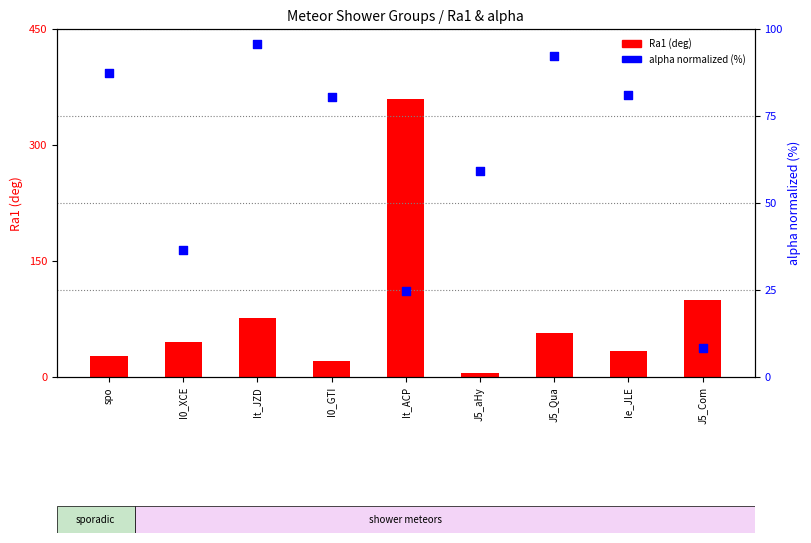

At how many categories does at least one series exceed 173?

1